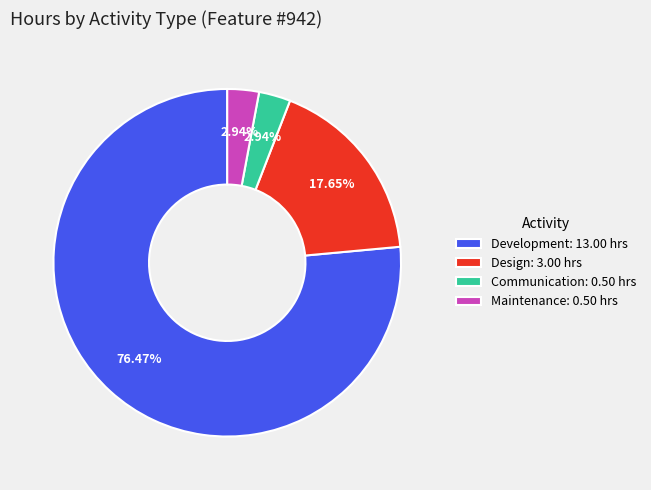

Which slice represents more than half of the pie?

Development